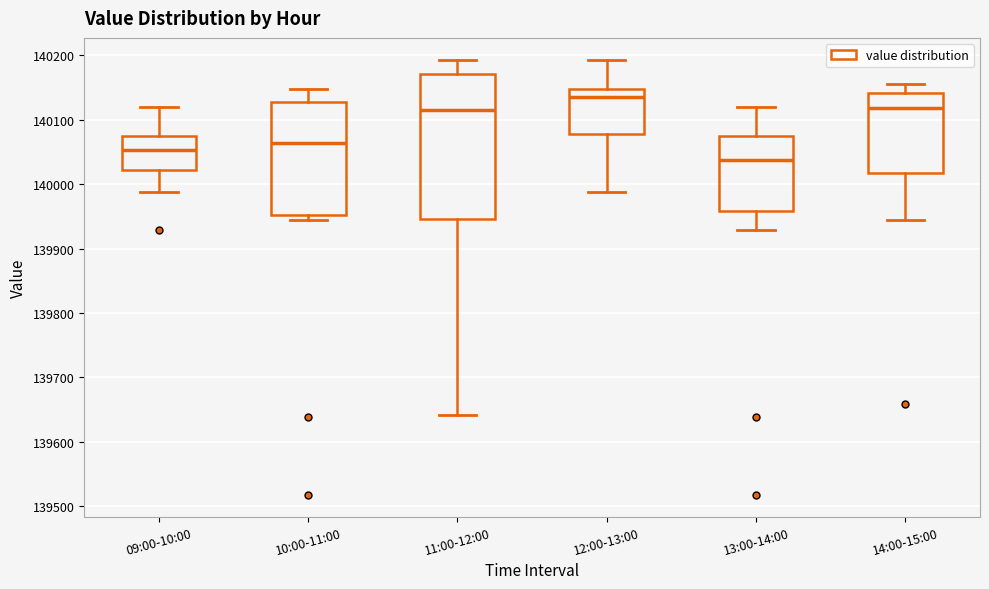

Which box is the tallest, from its lower edge to its upper edge?

11:00-12:00